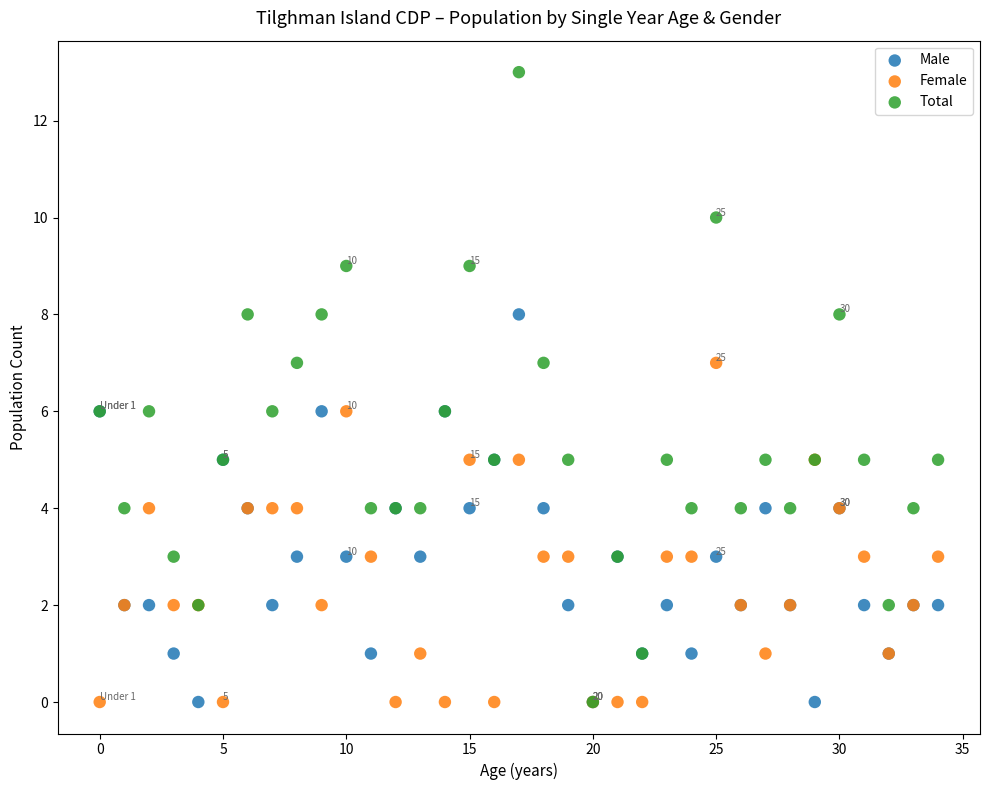

What are all the series names shown in the legend?

Male, Female, Total